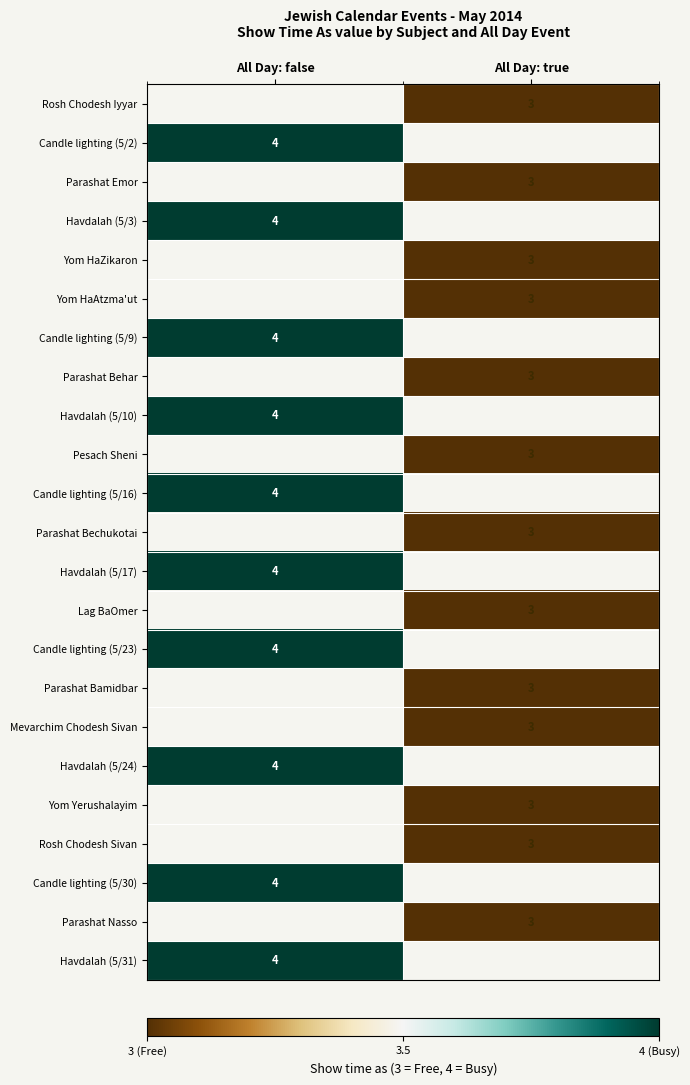

The value of Havdalah (5/3) at All Day: false is 1.7. True or false?

False